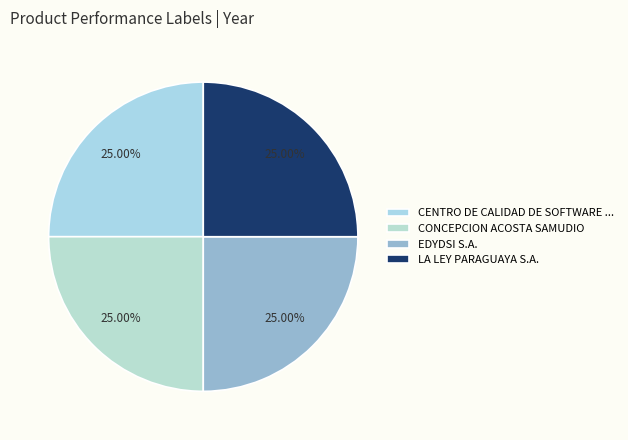

To the nearest percent, what portion does EDYDSI S.A. represent?

25%